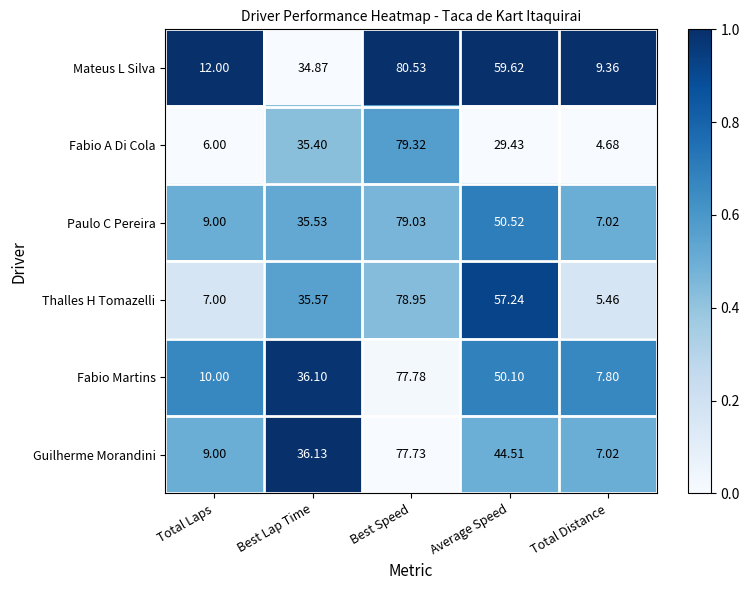

At which category is the sum across all series the highest?

Best Speed